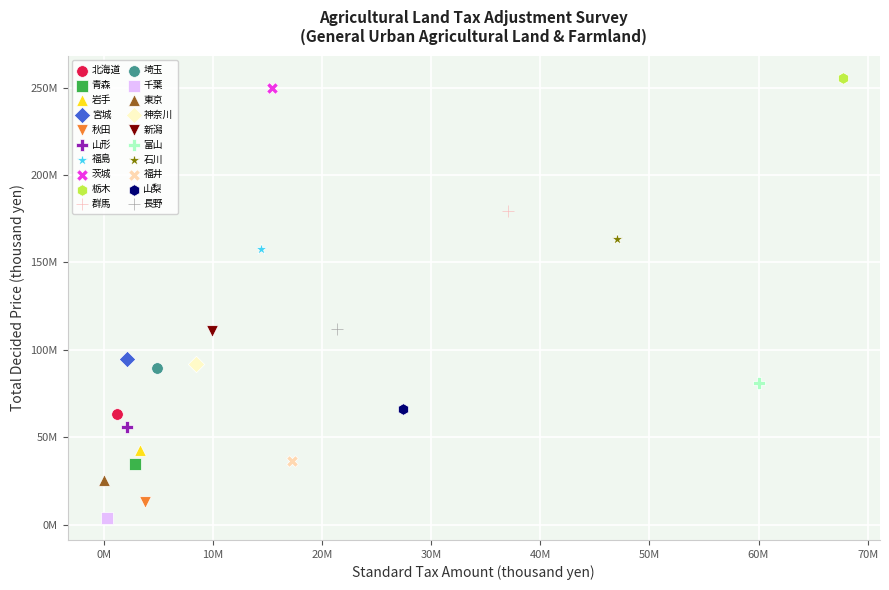

Which series reaches the maximum Y coordinate?

栃木